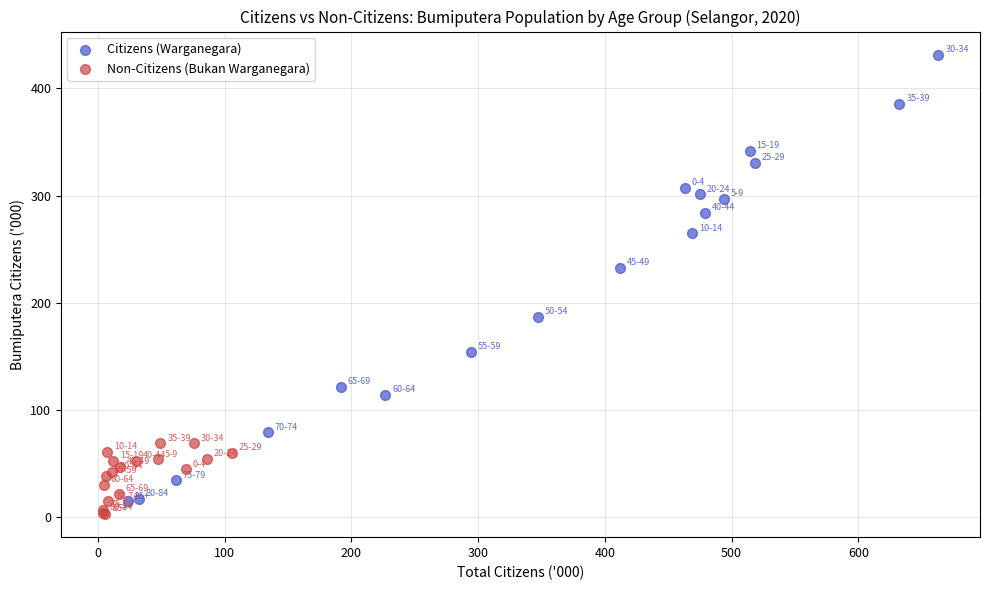

Which series has the largest Y range (max minus min)?

Citizens (Warganegara)